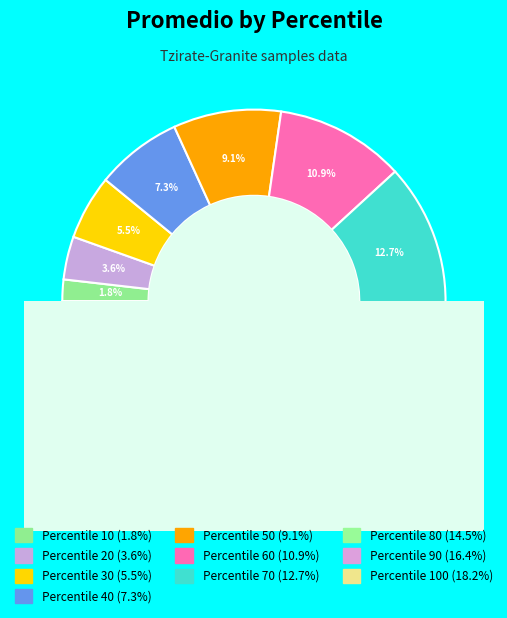

What percentage is NOT represented by 80?

85.5%